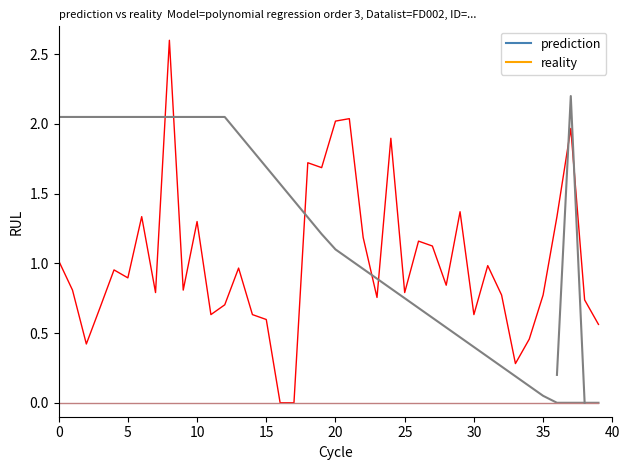

At which label does reality reach its minimum?

16